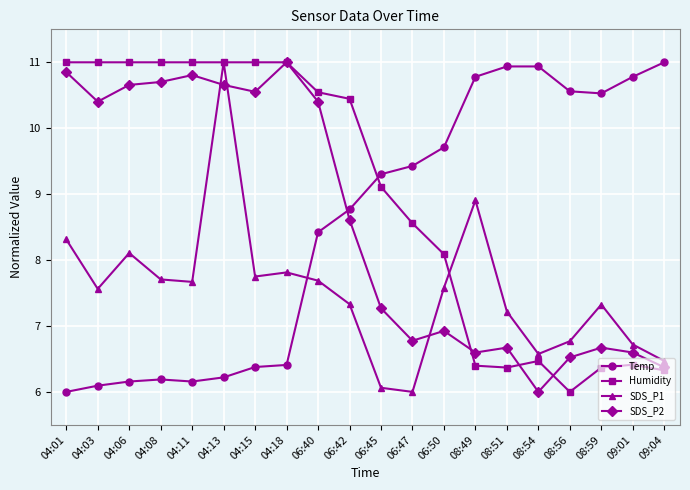

Reading left to right, list all the values displayed in this chart.

Temp: 04:01=6.0	04:03=6.1	04:06=6.2	04:08=6.2	04:11=6.2	04:13=6.2	04:15=6.4	04:18=6.4	06:40=8.4	06:42=8.8	06:45=9.3	06:47=9.4	06:50=9.7	08:49=10.8	08:51=10.9	08:54=10.9	08:56=10.6	08:59=10.5	09:01=10.8	09:04=11.0
Humidity: 04:01=11.0	04:03=11.0	04:06=11.0	04:08=11.0	04:11=11.0	04:13=11.0	04:15=11.0	04:18=11.0	06:40=10.5	06:42=10.4	06:45=9.1	06:47=8.6	06:50=8.1	08:49=6.4	08:51=6.4	08:54=6.5	08:56=6.0	08:59=6.4	09:01=6.4	09:04=6.3
SDS_P1: 04:01=8.3	04:03=7.6	04:06=8.1	04:08=7.7	04:11=7.7	04:13=11.0	04:15=7.8	04:18=7.8	06:40=7.7	06:42=7.3	06:45=6.1	06:47=6.0	06:50=7.6	08:49=8.9	08:51=7.2	08:54=6.6	08:56=6.8	08:59=7.3	09:01=6.7	09:04=6.5
SDS_P2: 04:01=10.9	04:03=10.4	04:06=10.7	04:08=10.7	04:11=10.8	04:13=10.7	04:15=10.6	04:18=11.0	06:40=10.4	06:42=8.6	06:45=7.3	06:47=6.8	06:50=6.9	08:49=6.6	08:51=6.7	08:54=6.0	08:56=6.5	08:59=6.7	09:01=6.6	09:04=6.4